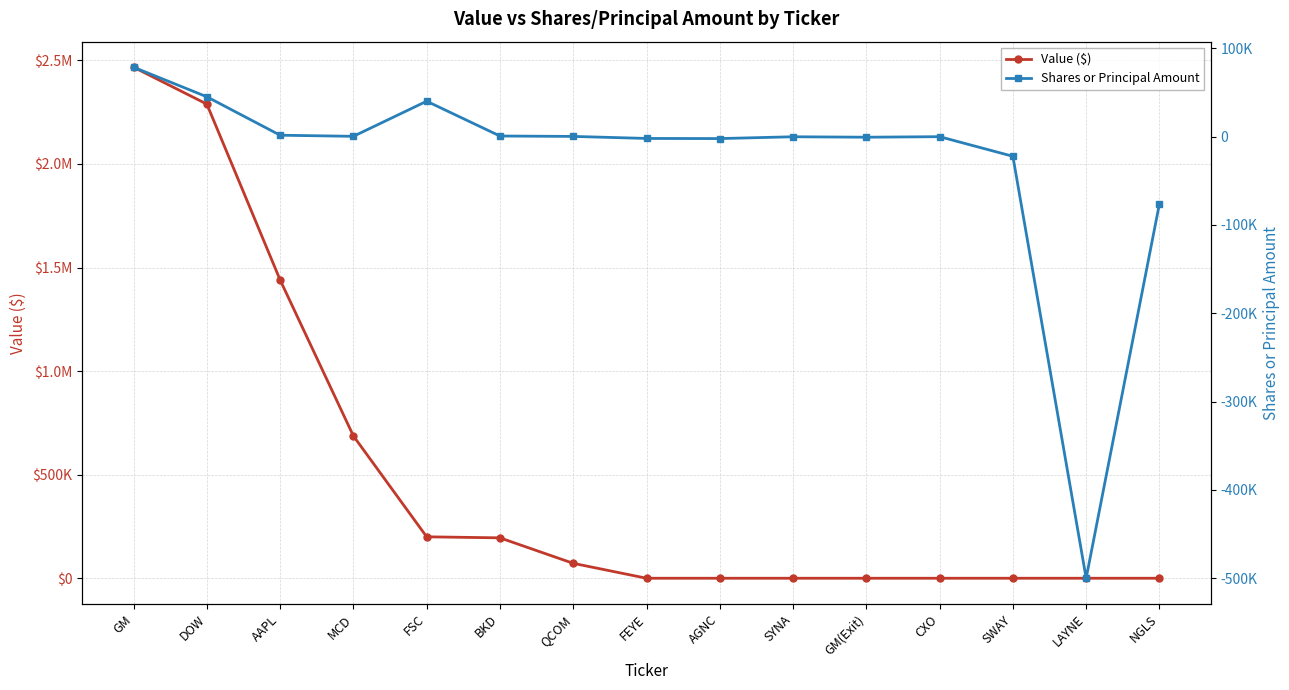

How many values in the Shares or Principal Amount series exceed -150?

7